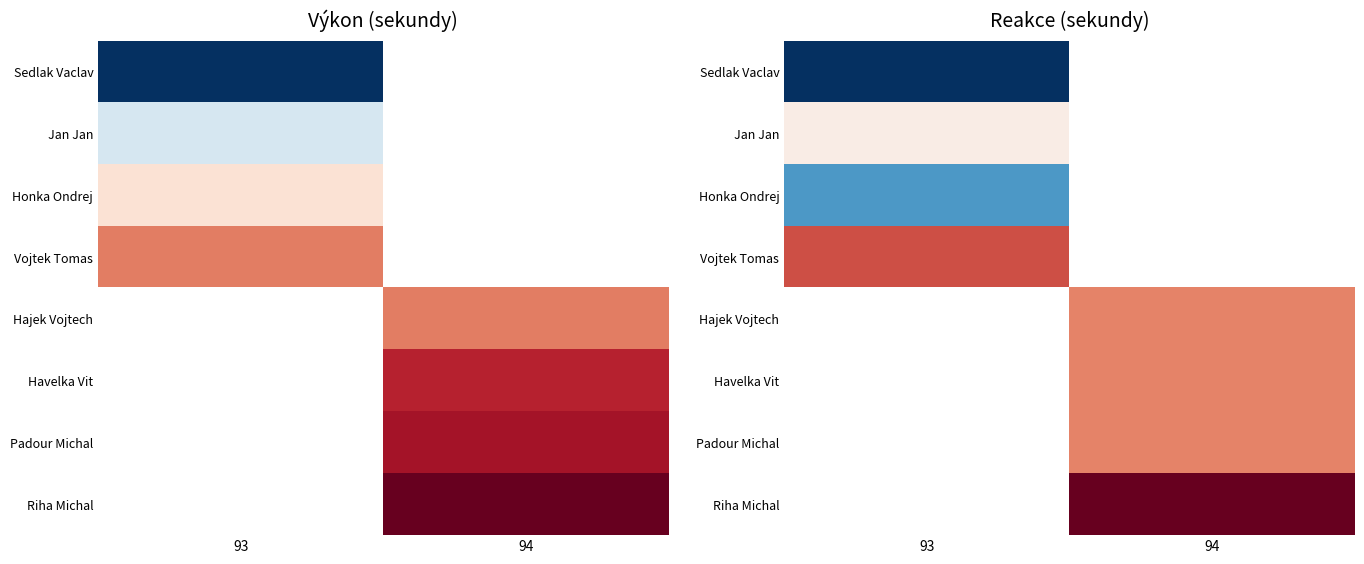

Which has a higher value, 94 or 93?

93